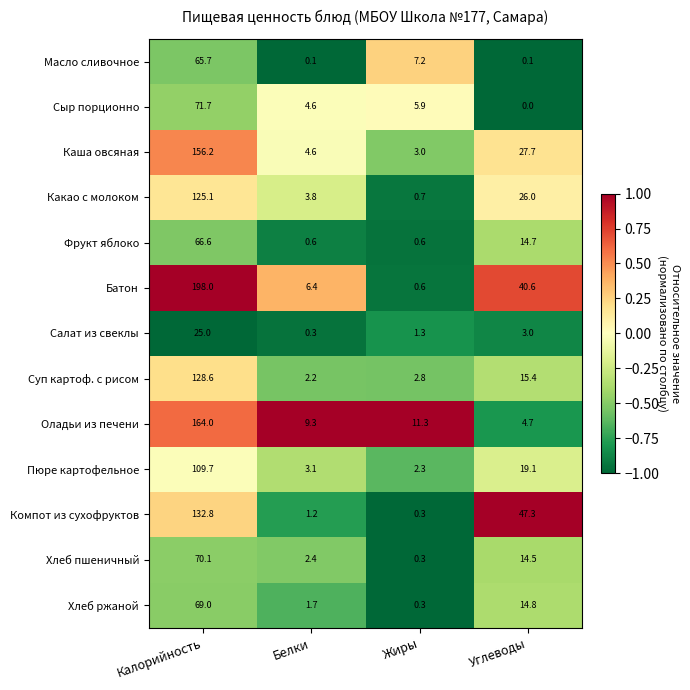

True or false: Масло сливочное has a value of 3.3 at Жиры.

False